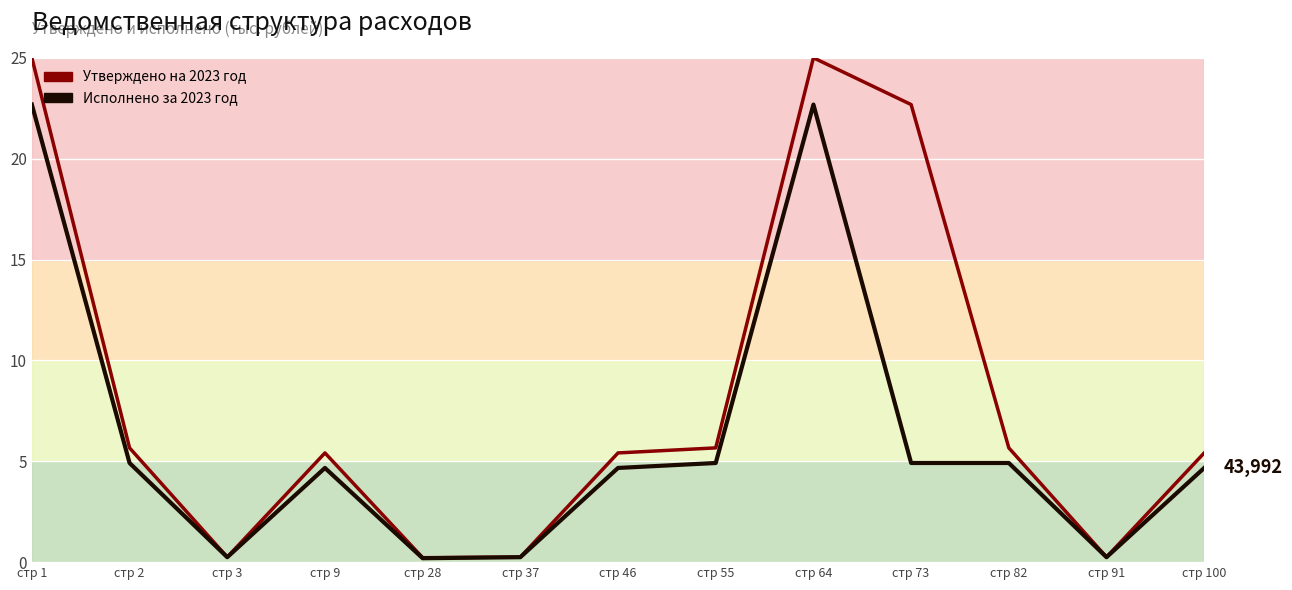

Is it true that Утверждено на 2023 год equals 5.4 at стр 9?

True